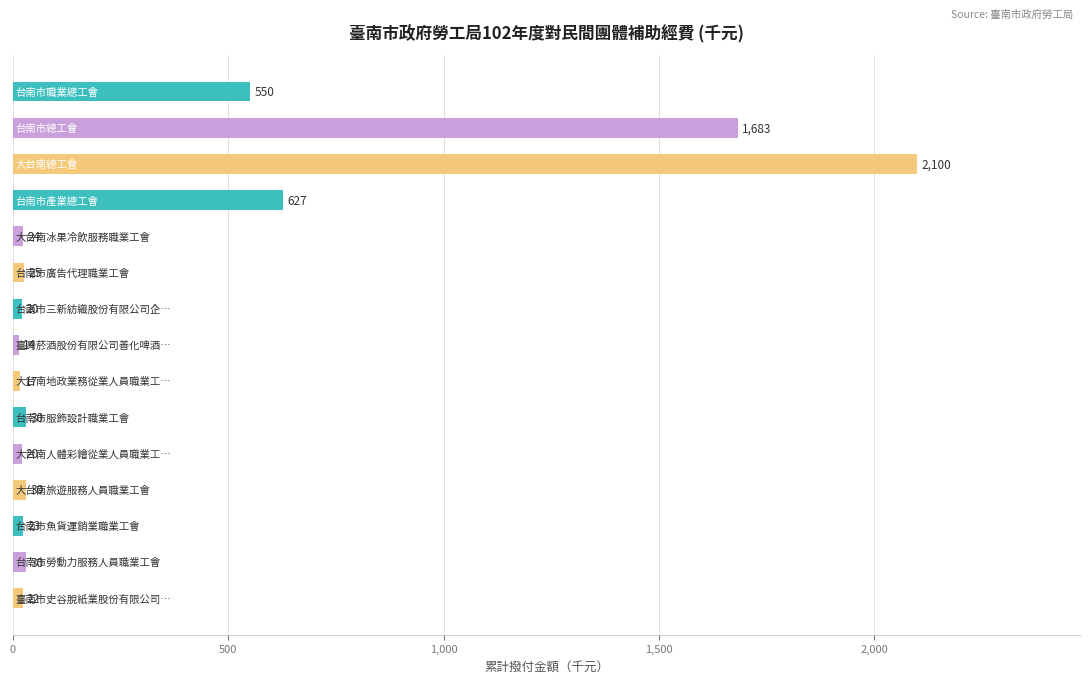

How many values are below 25?

7